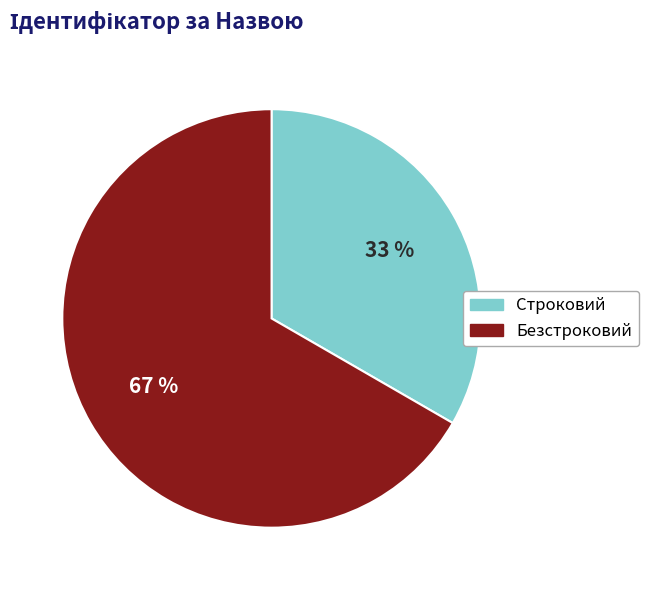

To the nearest percent, what portion does Строковий represent?

33%